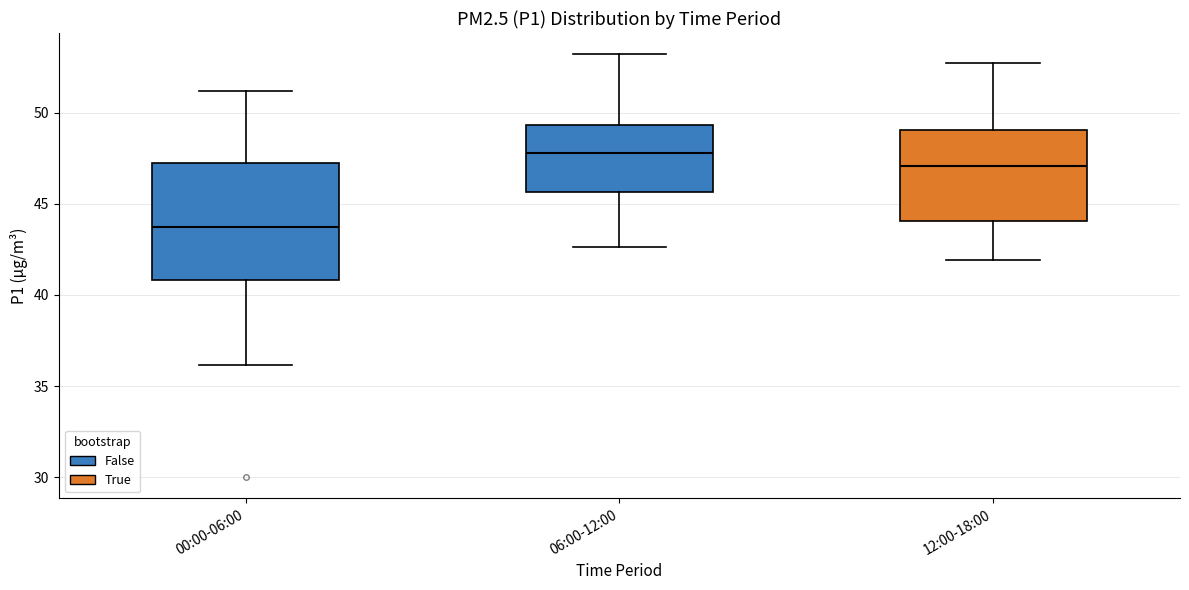

Comparing the boxes themselves (not the whiskers), which one is the tallest?

00:00-06:00